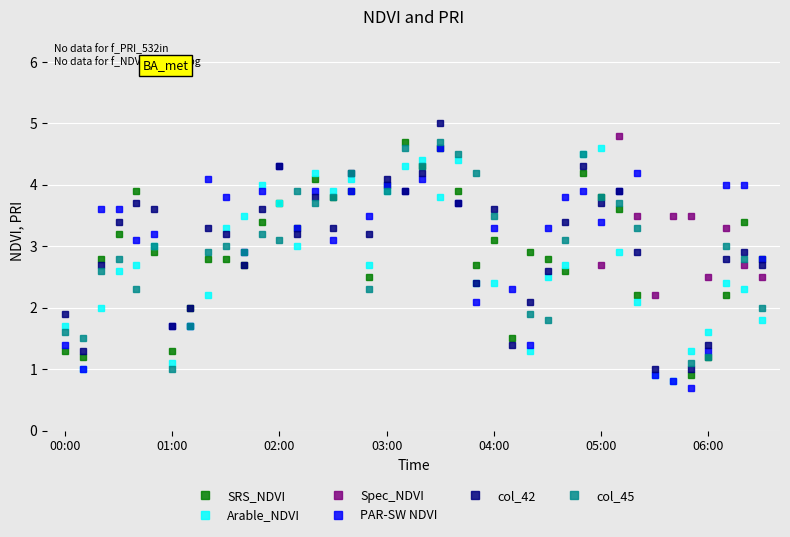

How many lines are shown in the chart?

6